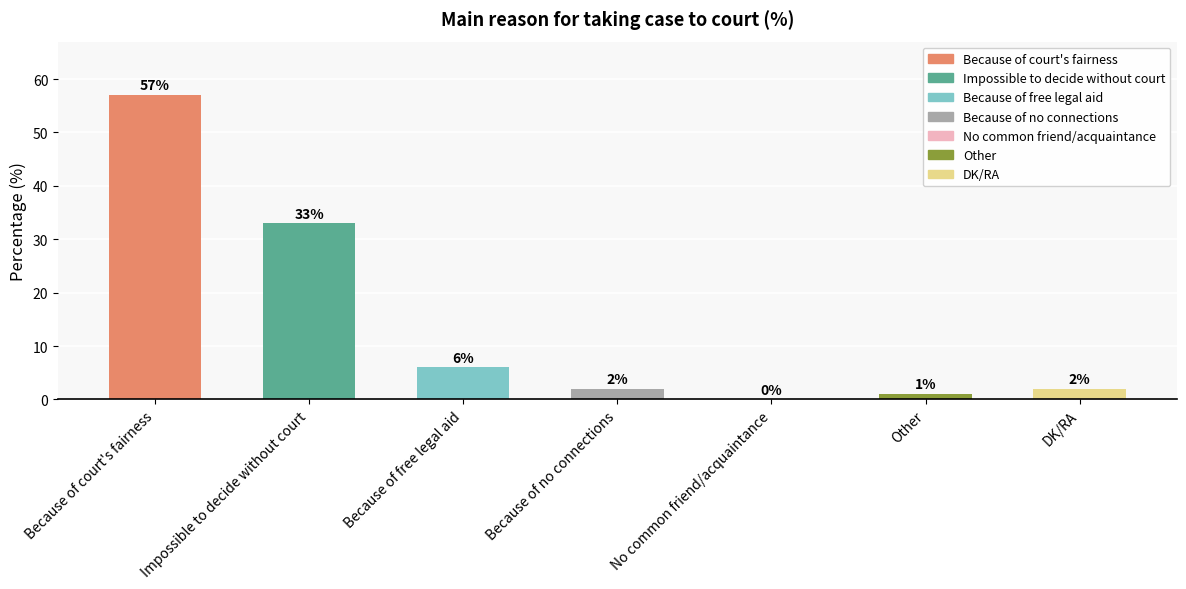

How many values are above zero?

6